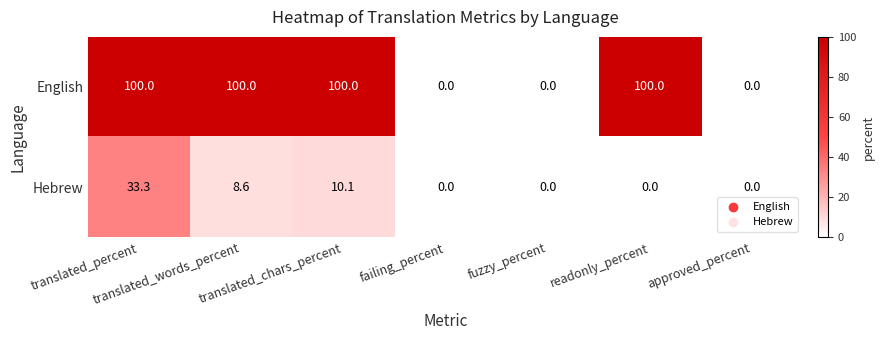

List the series in order of their overall mean, highest first.

English, Hebrew